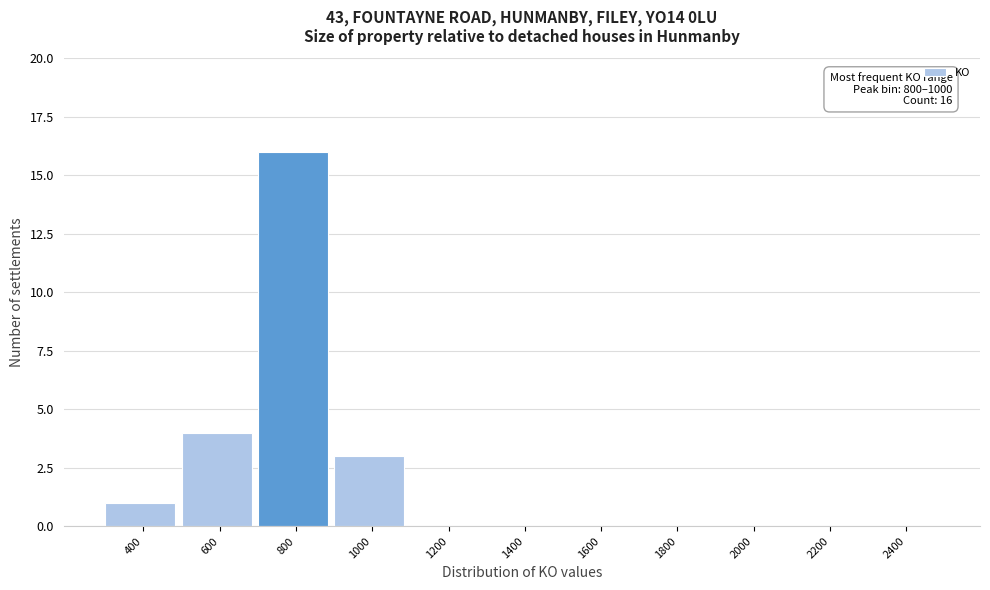

Reading left to right, what are all the values shown in this chart?

400=1	600=4	800=16	1000=3	1200=0	1400=0	1600=0	1800=0	2000=0	2200=0	2400=0